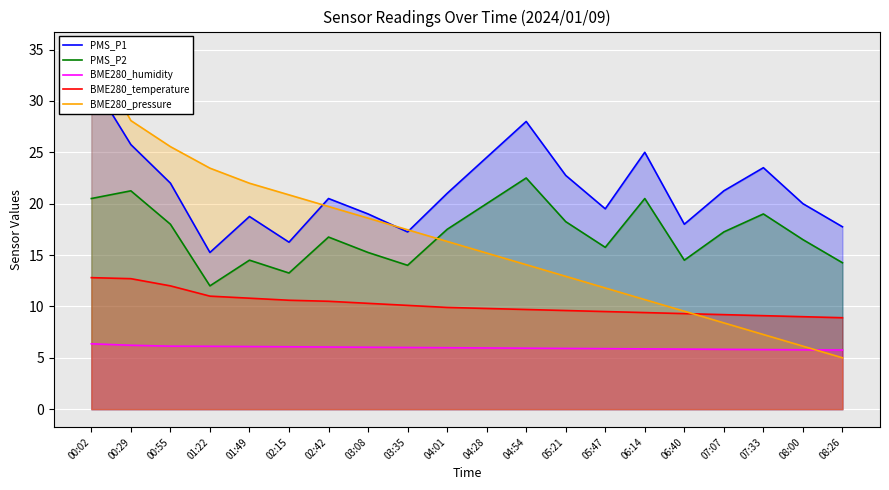

List the series in order of their peak value, highest first.

BME280_pressure, PMS_P1, PMS_P2, BME280_temperature, BME280_humidity